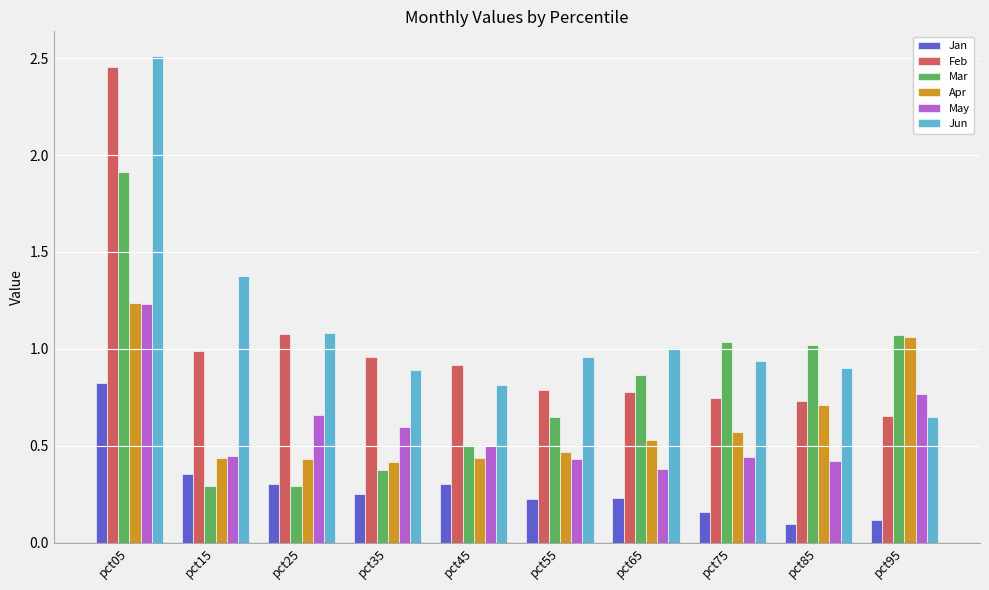

What is the difference between the second highest and minimum values in the Jan series?

0.3